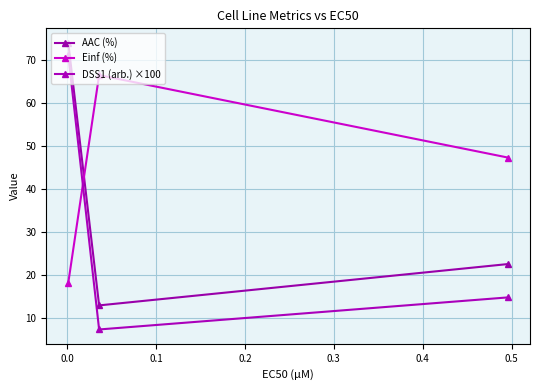

Does the chart have visible grid lines?

Yes